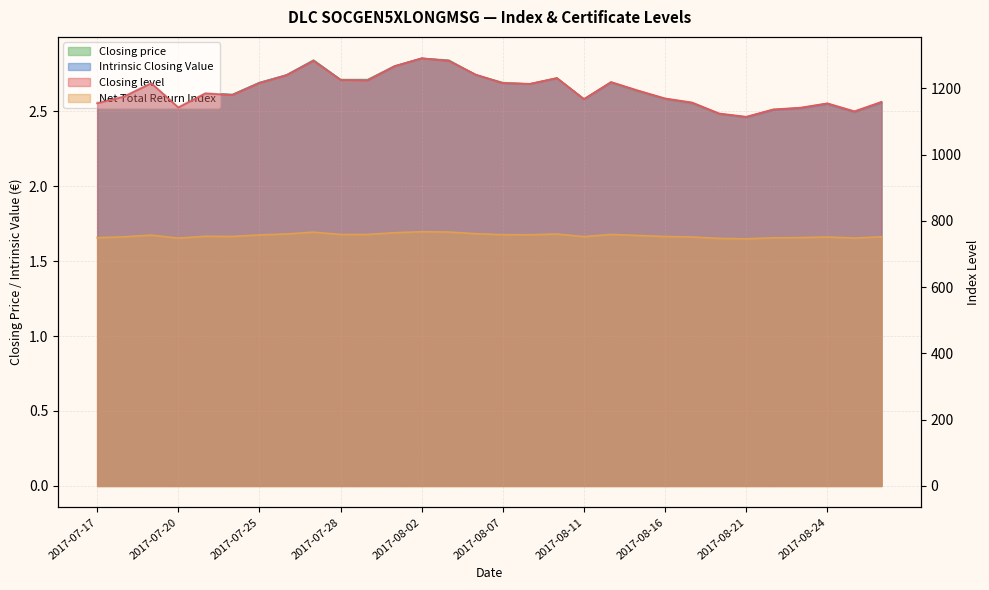

What value does the Intrinsic Closing Value series have at 2017-08-23?

2.5